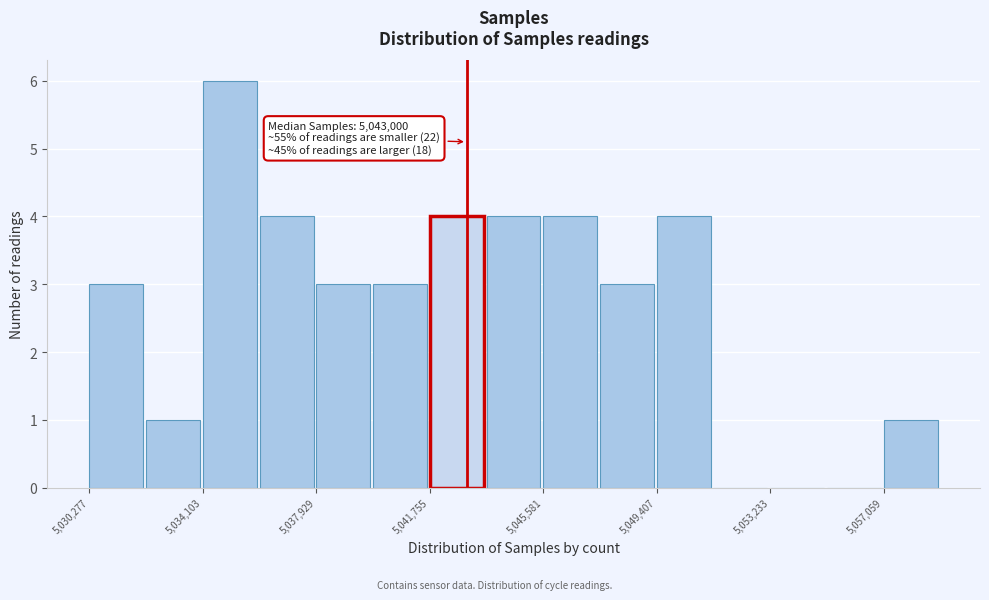

Around what value on the x-axis is the tallest bar? Give the approximate position of its centre, as read against the axis.

5035000